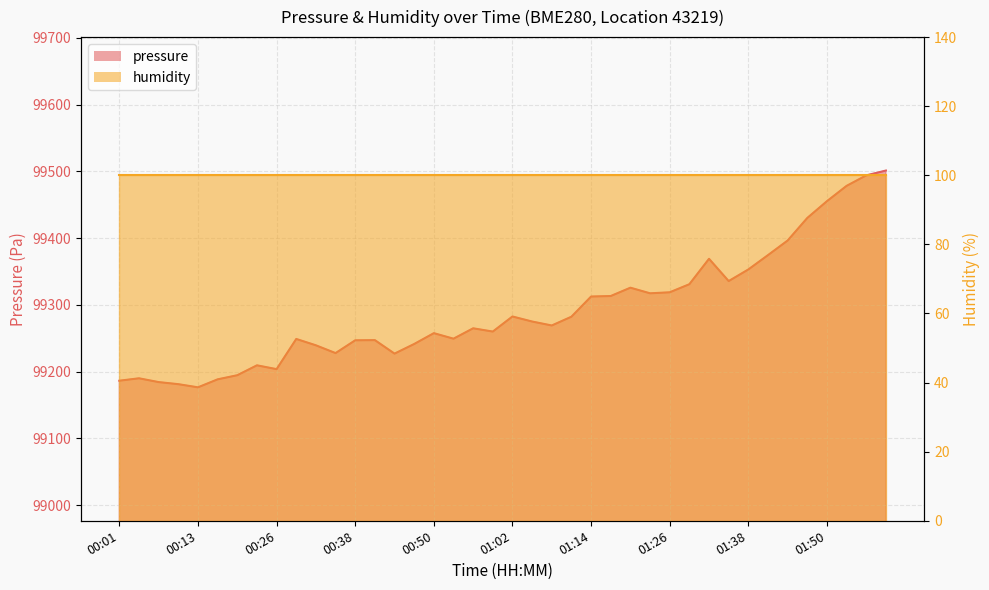

What value does the data have at 00:41?

99247.1